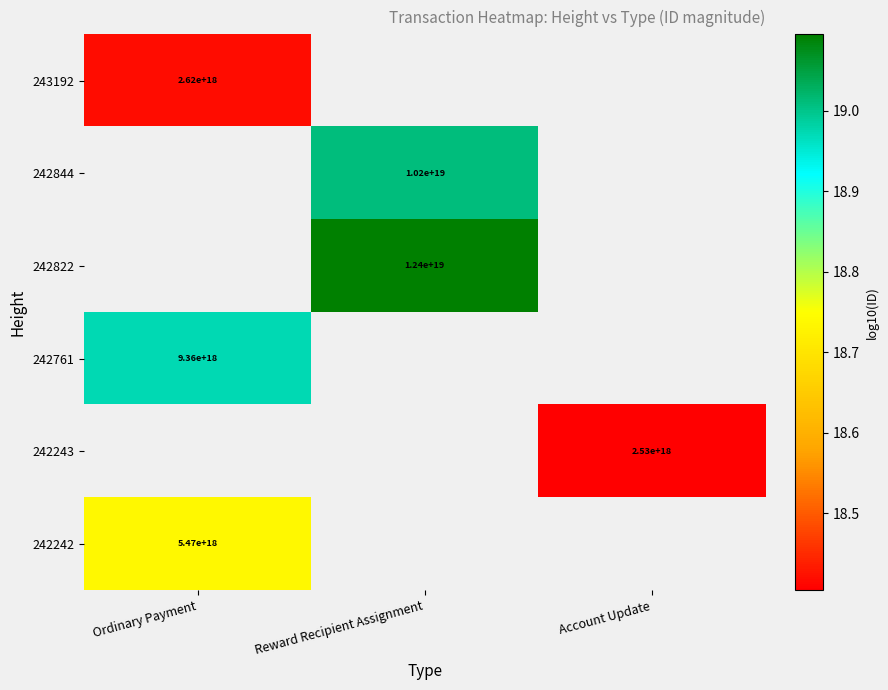

What is the lowest value of the 243192 series?

18.4